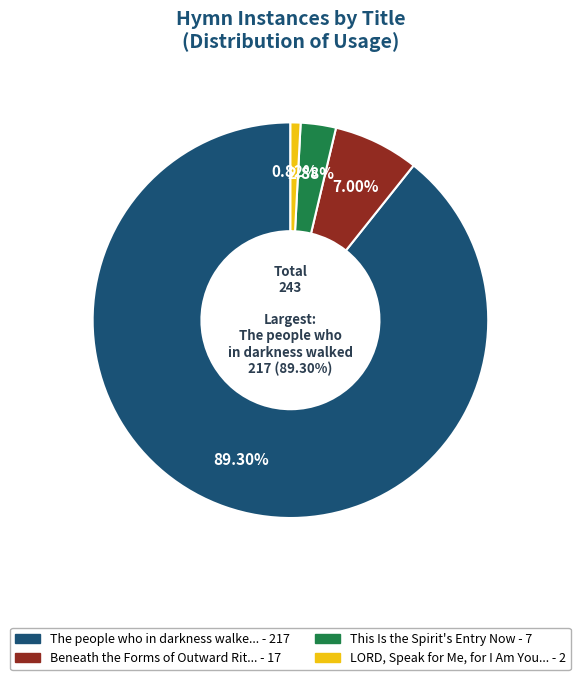

Which slice represents more than half of the pie?

The people who in darkness walked